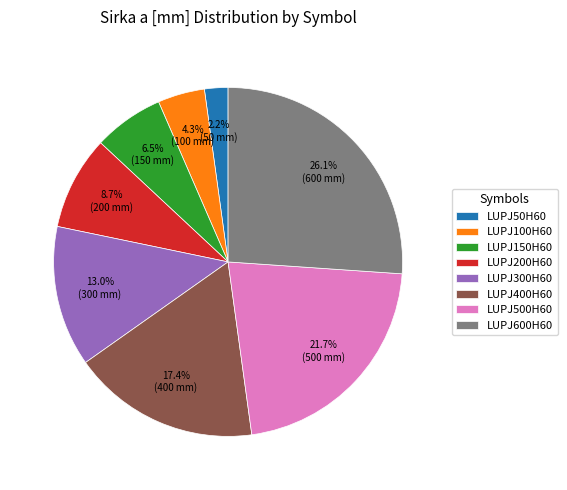

To the nearest percent, what is the difference between the largest and smallest slice percentages?

24%